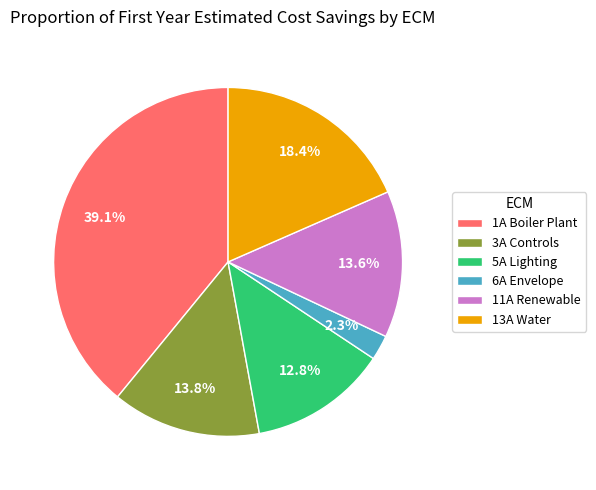

What is the smallest slice in the pie chart?

6A Envelope